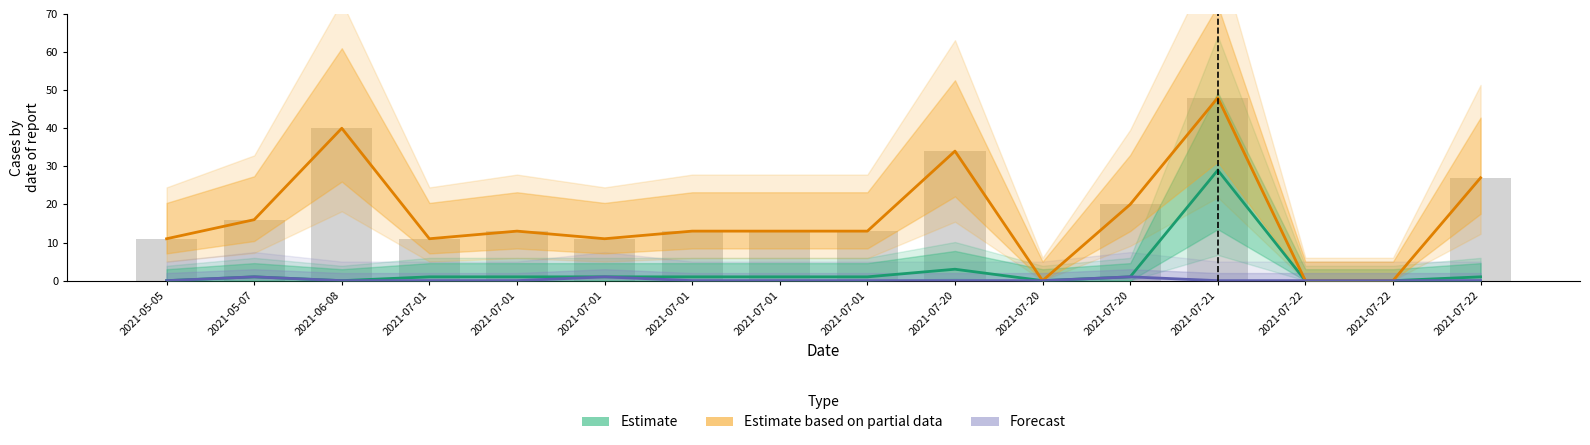

Are the bars horizontal?

No